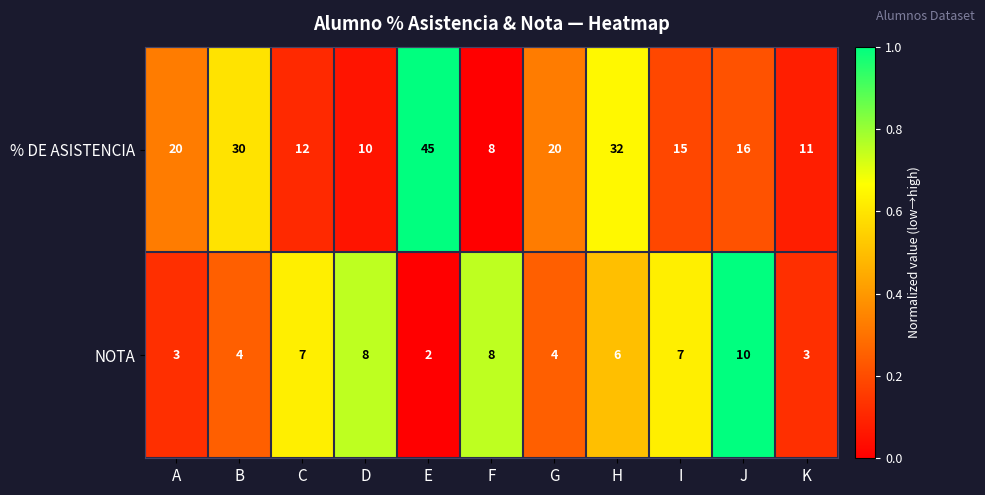

List the series in order of their peak value, lowest first.

NOTA, % DE ASISTENCIA